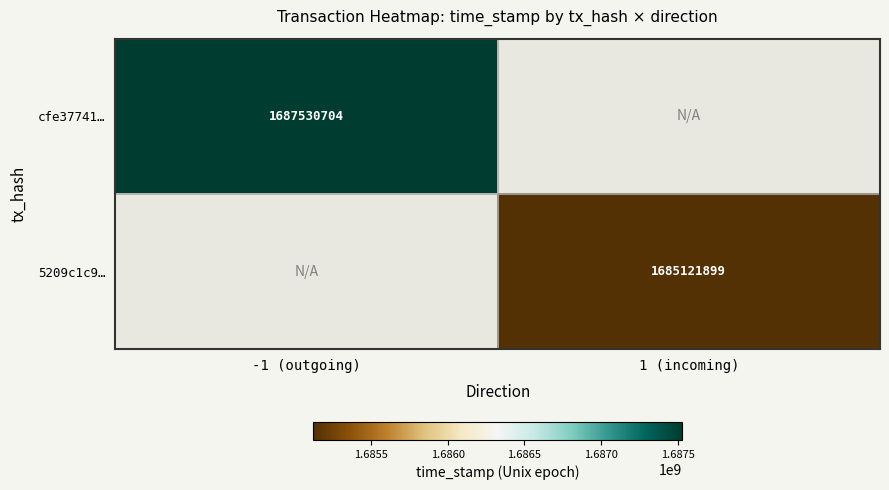

Is it true that 5209c1c9… equals 1685121899 at 1 (incoming)?

True